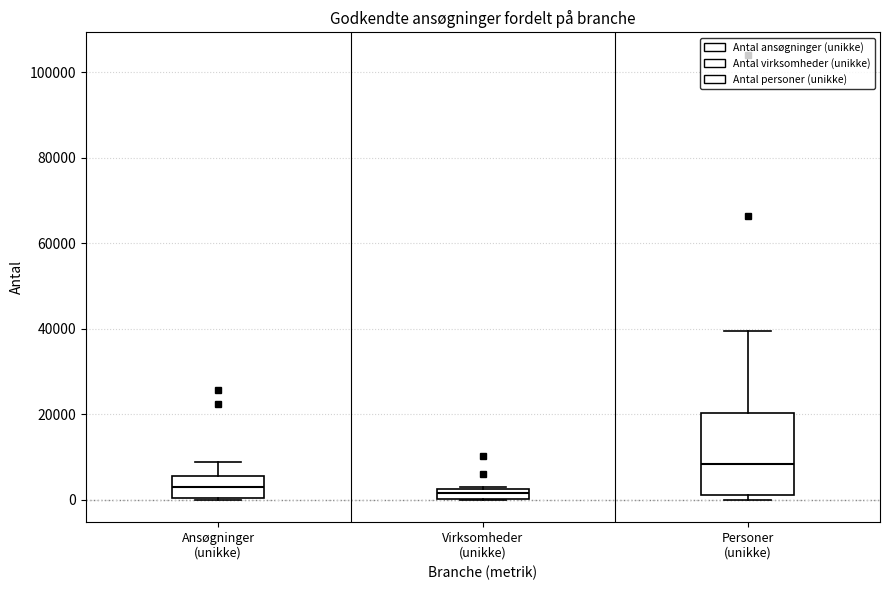

Which box has the highest median line?

Personer (unikke)